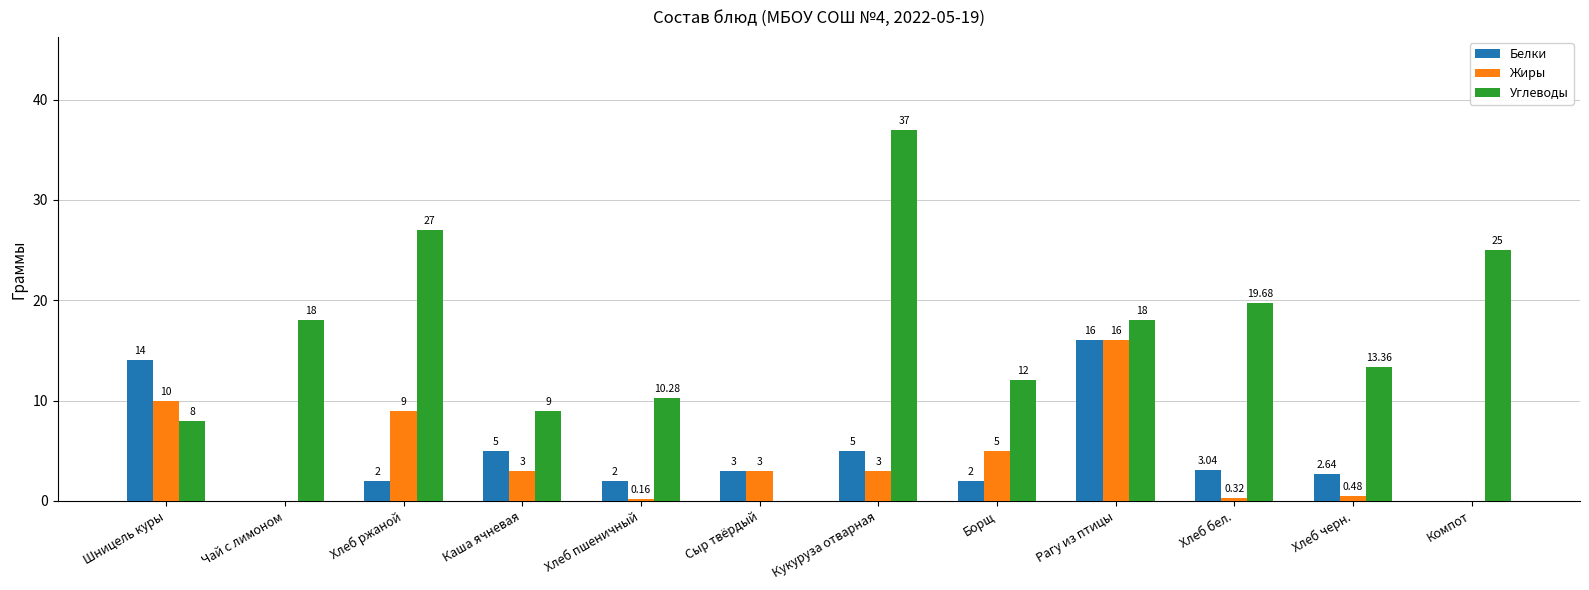

At which category is the sum across all series the highest?

Рагу из птицы